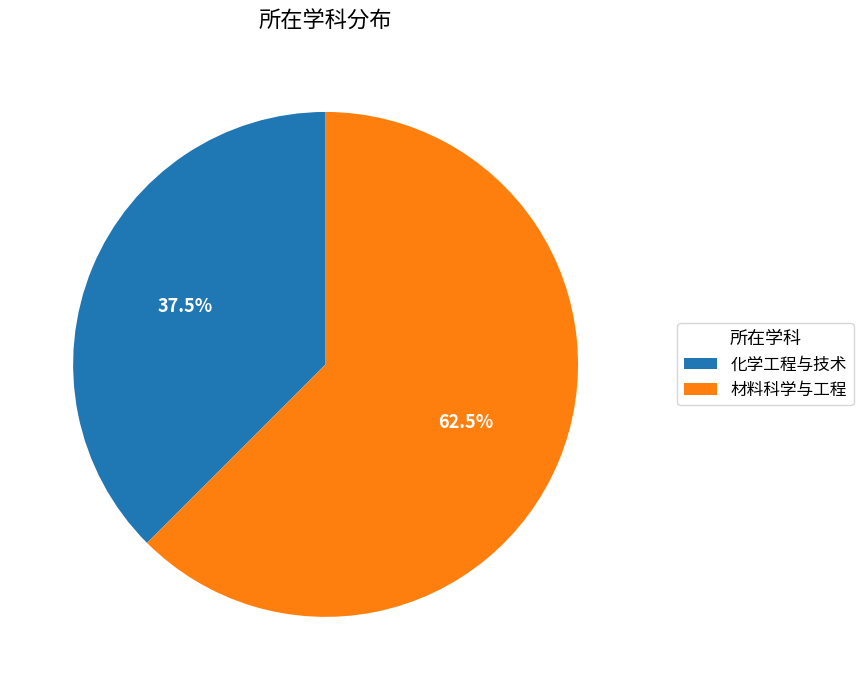

Which slice is the smallest?

化学工程与技术